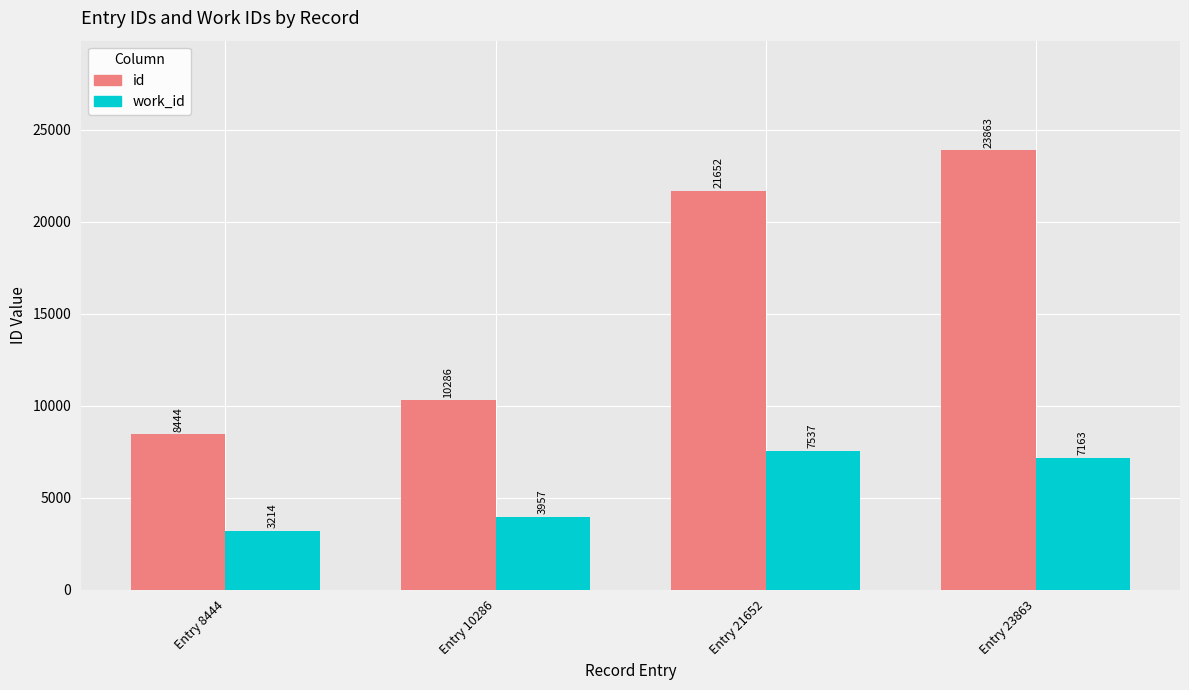

At Entry 21652, list the series in order from largest to smallest.

id, work_id